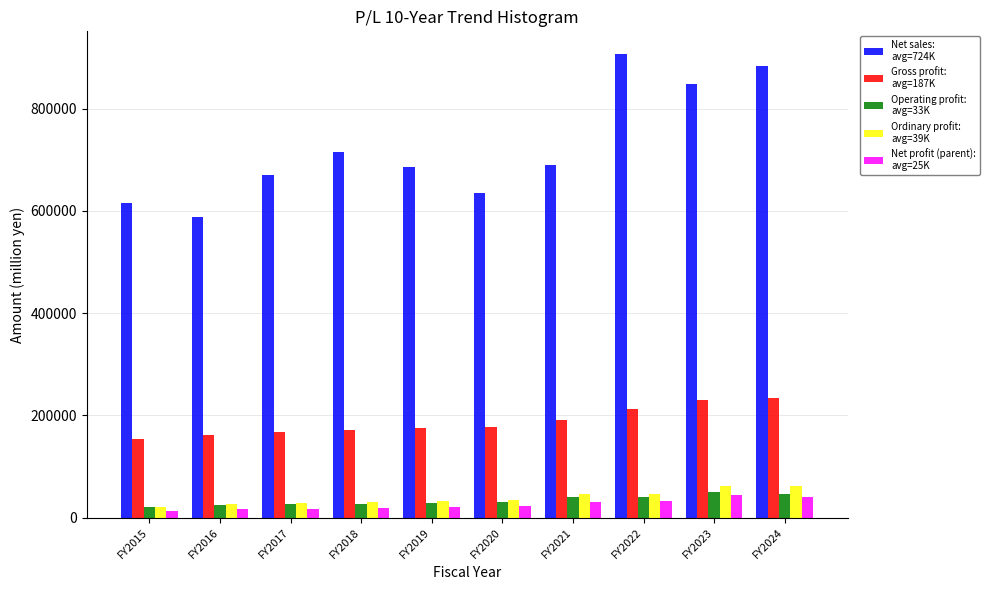

What is the total value across all series at FY2023?

1233773